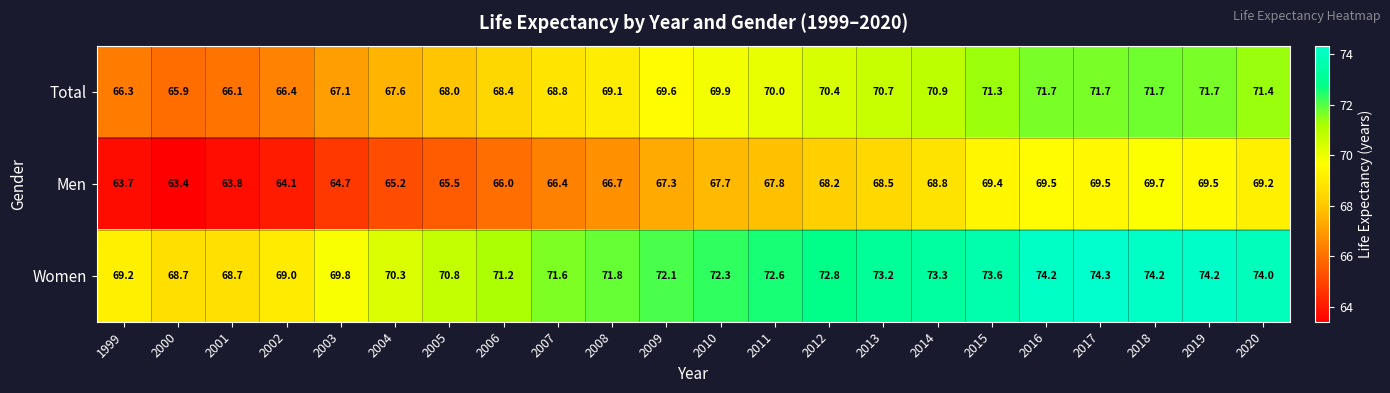

At 2020, list the series in order from smallest to largest.

Men, Total, Women